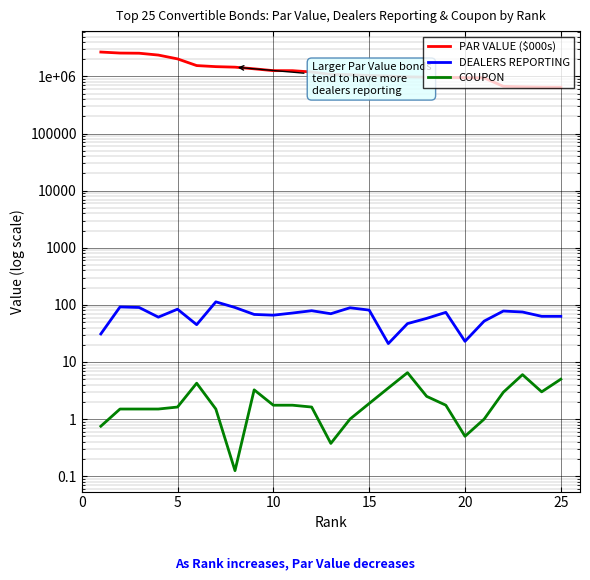

How many lines are shown in the chart?

3